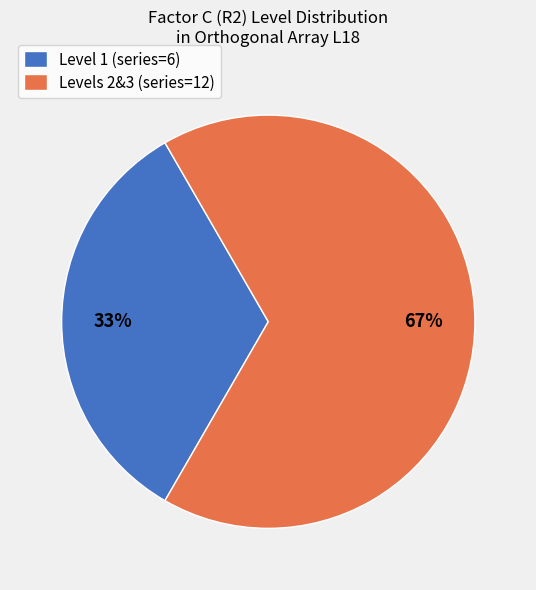

What is the largest slice in the pie chart?

Levels 2&3 (series=12)